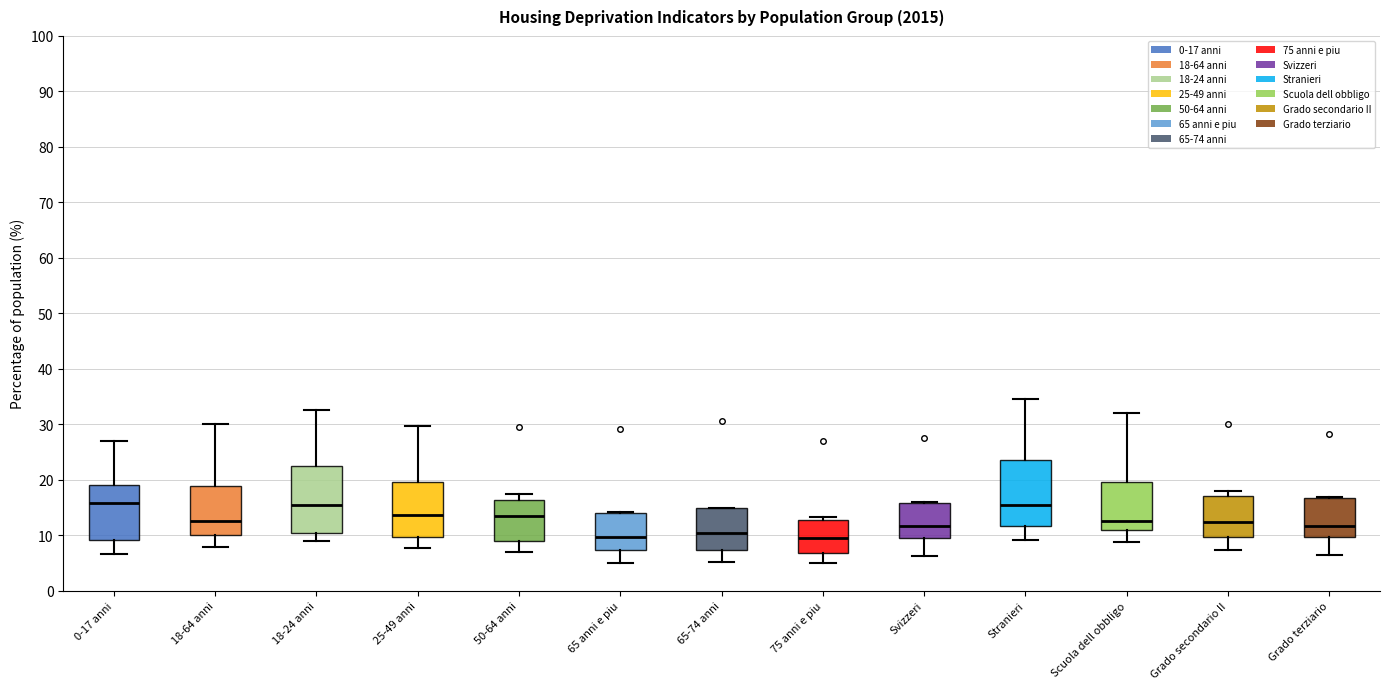

Where does the median line of the box for 18-24 anni sit on the y-axis? The values are not printed on the chart, so give them approximately, as read against the axis.

15